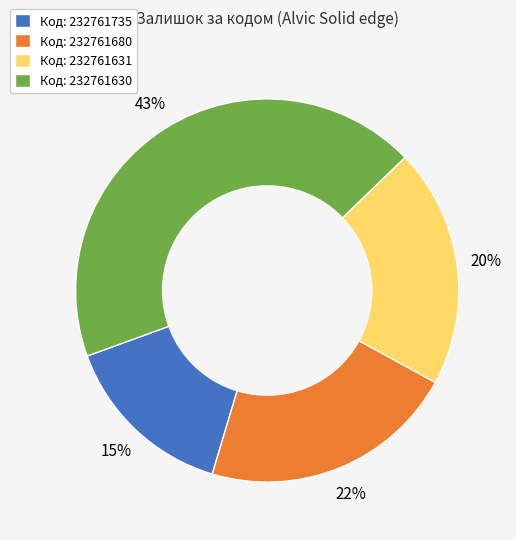

What is the smallest slice in the pie chart?

Код: 232761735